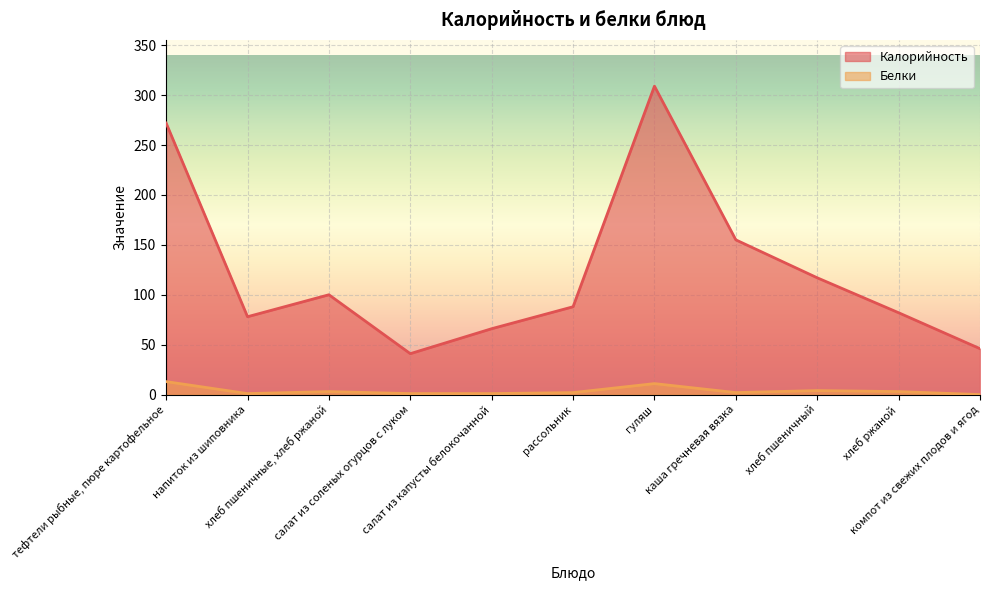

True or false: Калорийность has a value of 66 at салат из капусты белокочанной.

True